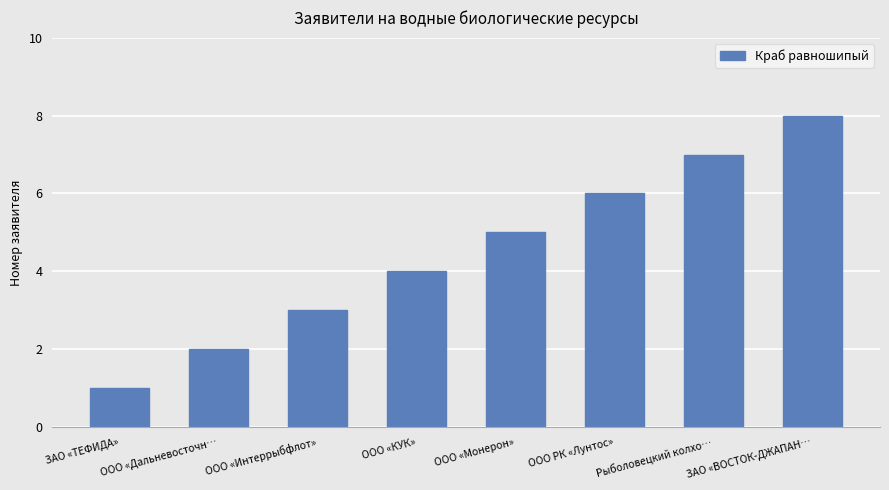

Reading left to right, transcribe all the data shown in this chart.

1	2	3	4	5	6	7	8